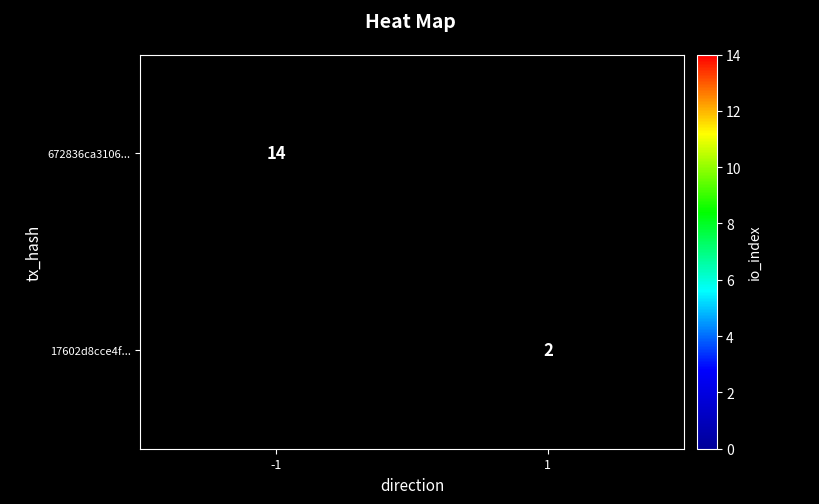

Is it true that 672836ca3106... equals 20 at -1?

False